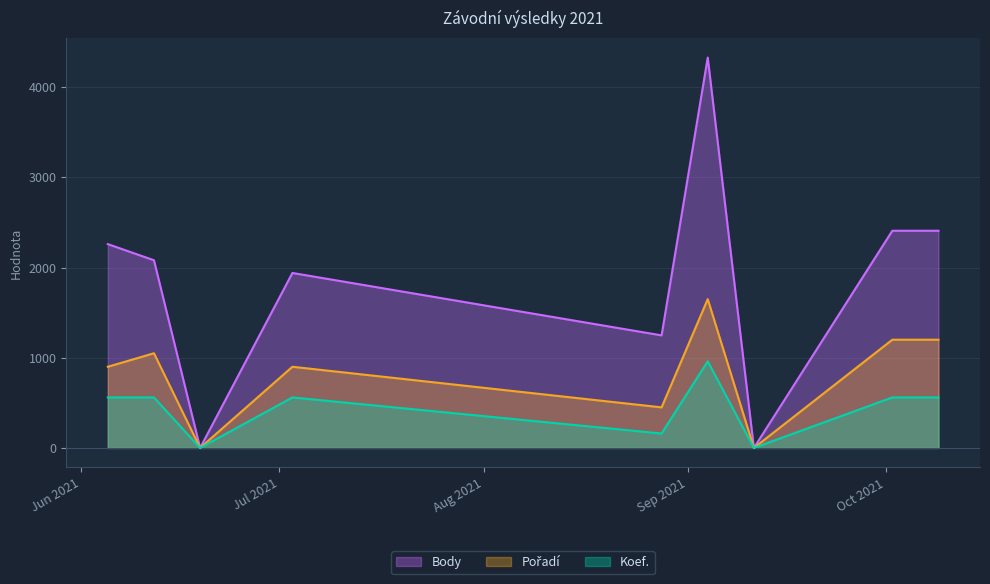

List the labels in order of Body value, largest first.

2021-09-04, 2021-10-02, 2021-10-09, 2021-06-05, 2021-06-12, 2021-07-03, 2021-08-28, 2021-06-19, 2021-09-11